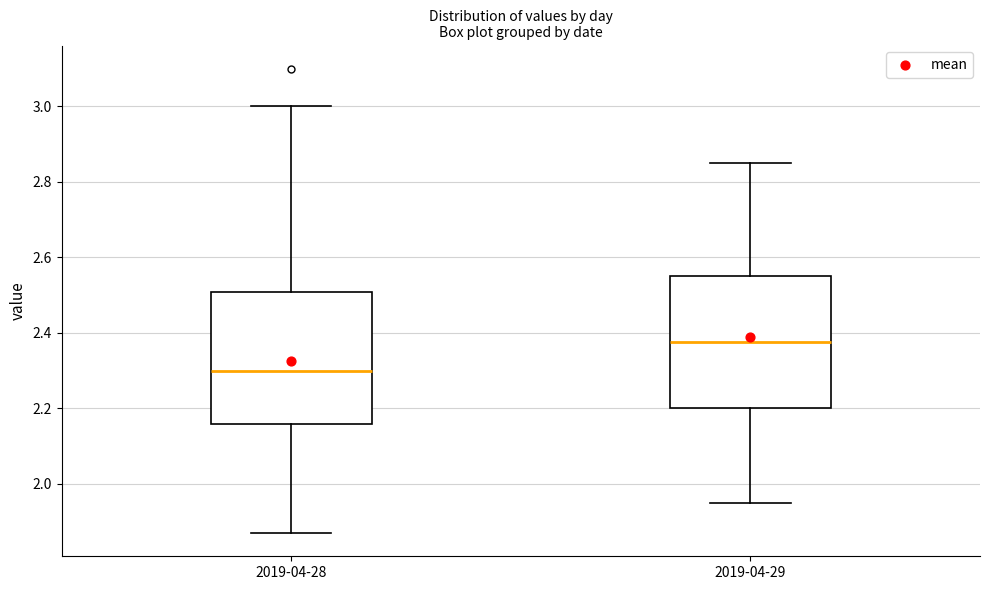

Where does the lower whisker of the box for 2019-04-28 end on the y-axis? The values are not printed on the chart, so give them approximately, as read against the axis.

1.88